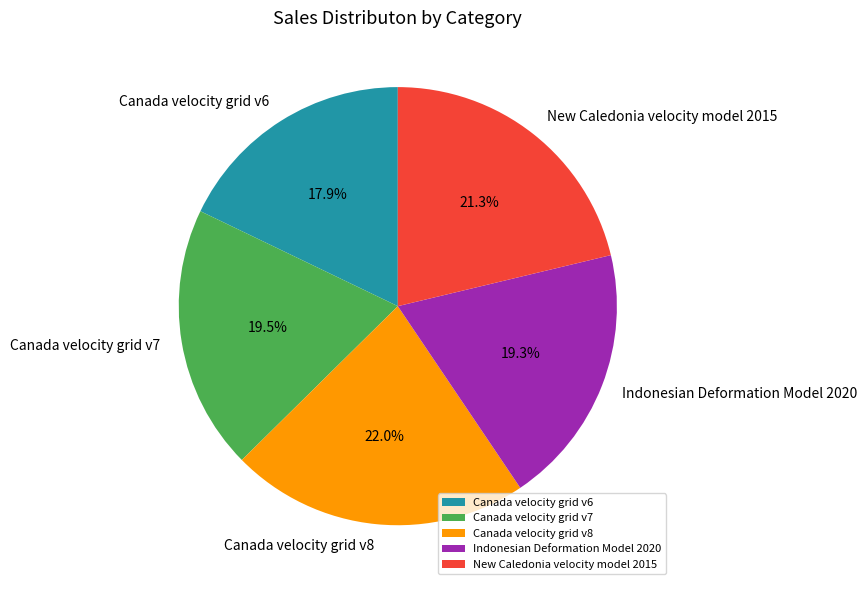

To the nearest percent, what is the difference between the largest and smallest slice percentages?

4%